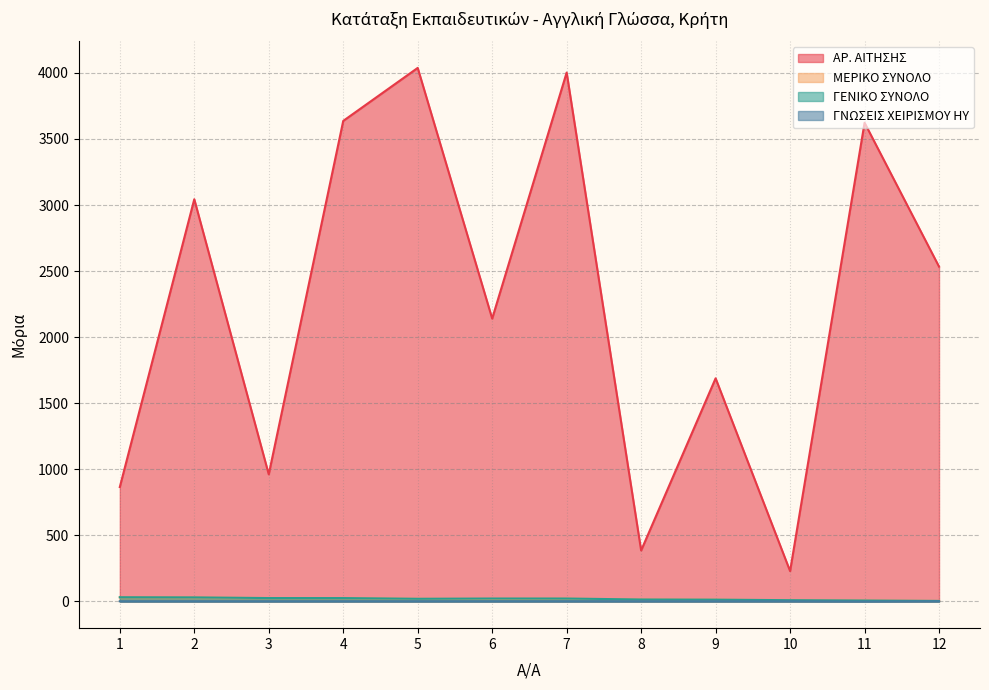

What is the value of the ΓΝΩΣΕΙΣ ΧΕΙΡΙΣΜΟΥ ΗΥ point at the 2nd from the left?

2.0